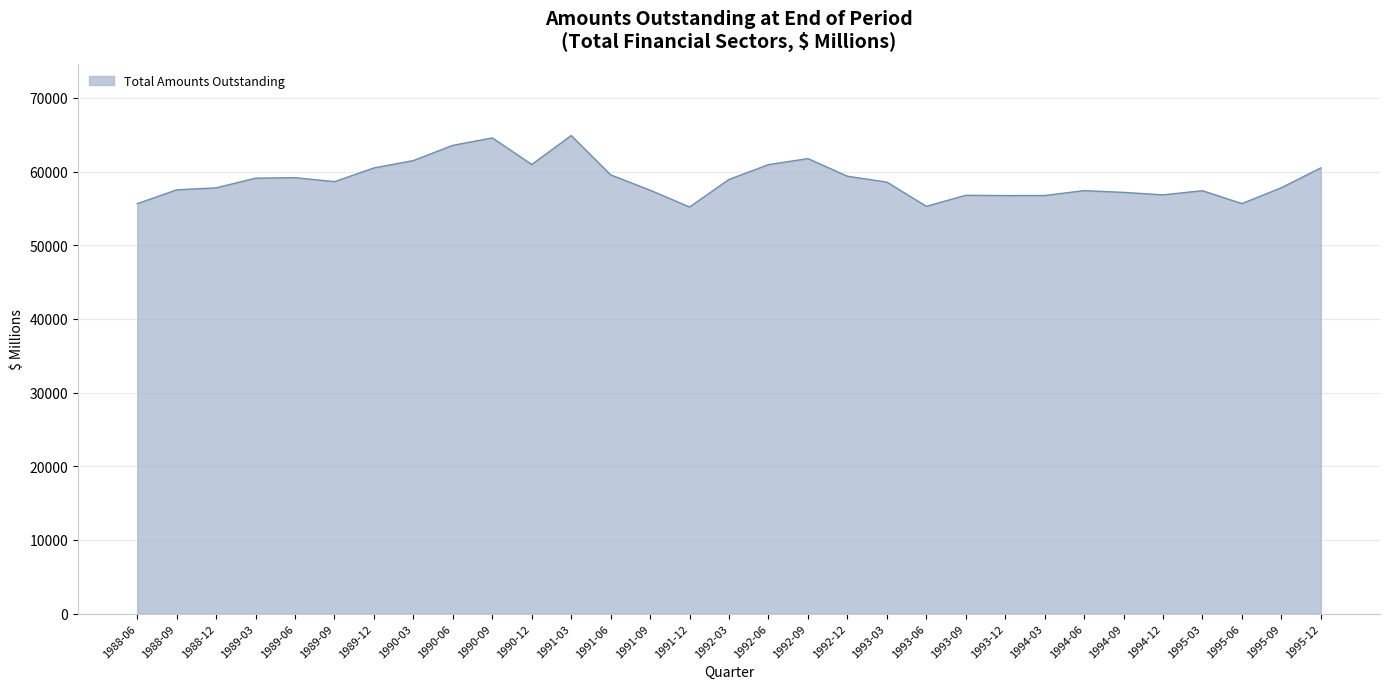

What position from the left is 1990-03?

8